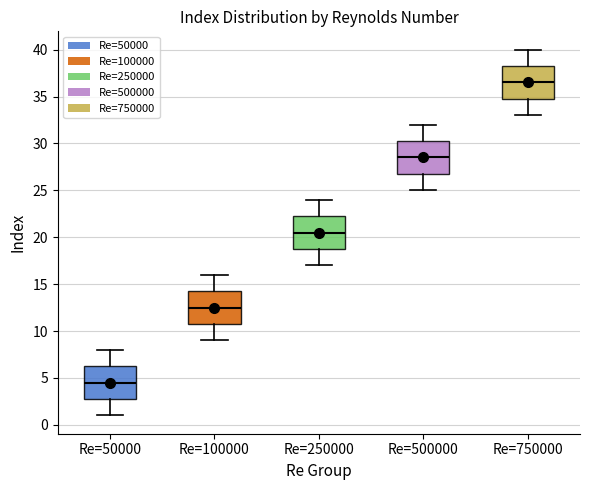

Reading left to right, transcribe this box plot: for each box, give where its median line is, the range the box spans, and where its two whiskers end, as read against the y-axis. The values are not printed on the chart, so give them approximately, as read against the axis.

Re=50000: median 4.5, box 3.0 to 6.5, whiskers 1.0 to 8.0
Re=100000: median 12.5, box 11.0 to 14.5, whiskers 9.0 to 16.0
Re=250000: median 20.5, box 19.0 to 22.5, whiskers 17.0 to 24.0
Re=500000: median 28.5, box 27.0 to 30.5, whiskers 25.0 to 32.0
Re=750000: median 36.5, box 35.0 to 38.5, whiskers 33.0 to 40.0